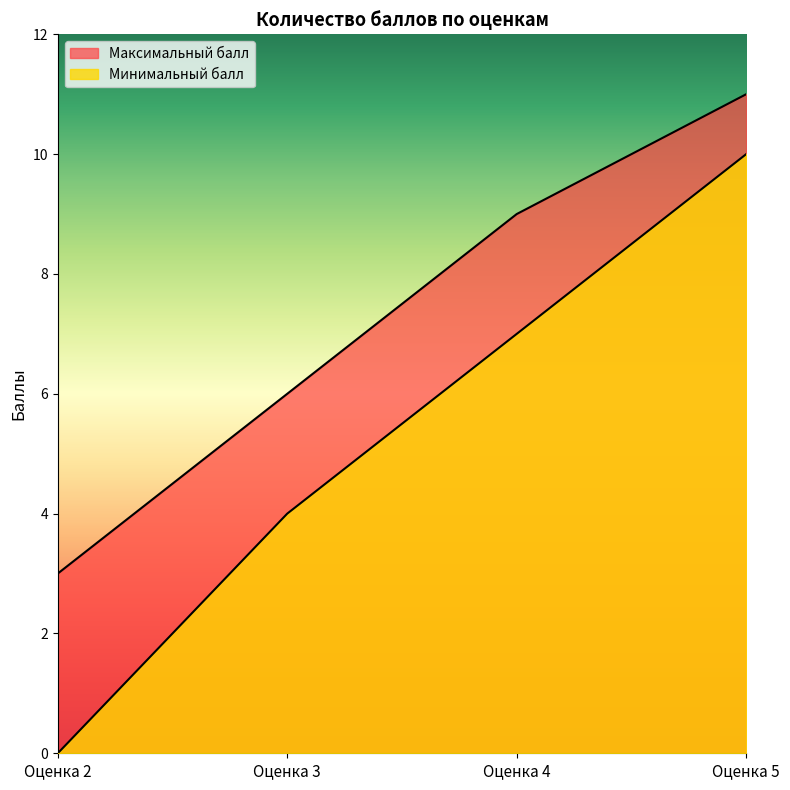

List the labels in order of Минимальный балл value, largest first.

Оценка 5, Оценка 4, Оценка 3, Оценка 2